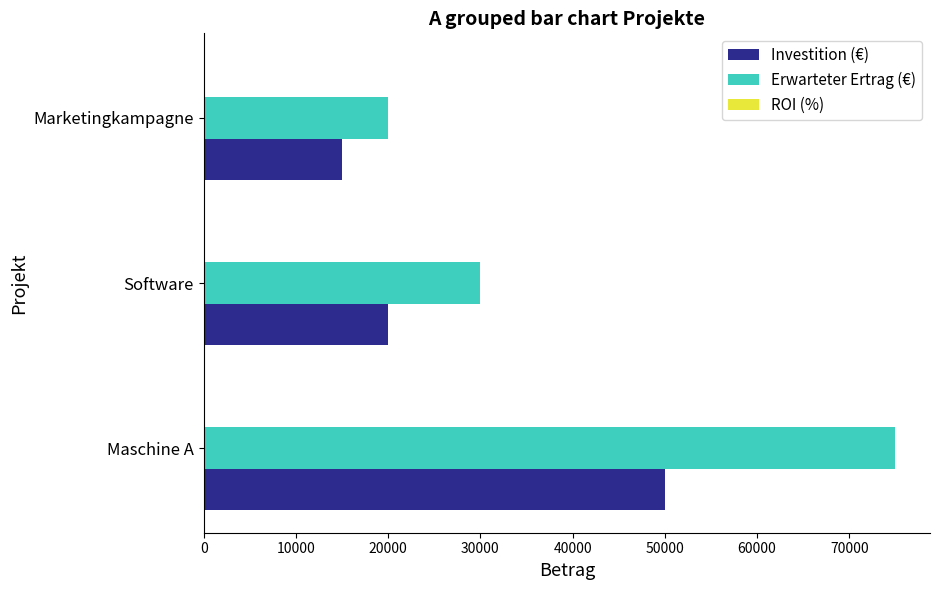

Where is Erwarteter Ertrag (€) nearest to the value 47500?

Software